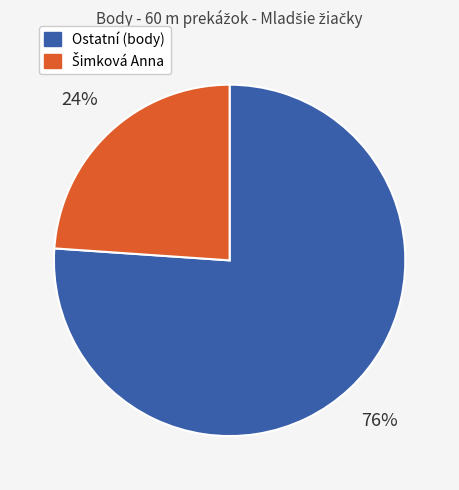

To the nearest percent, what is the average slice percentage?

50%